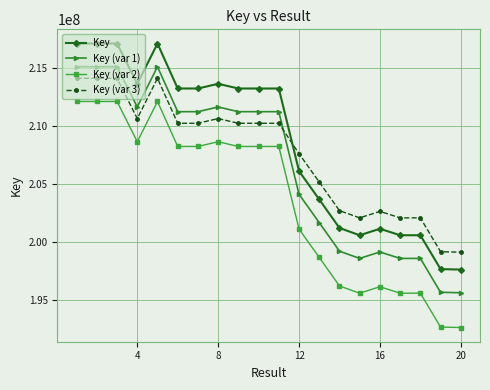

True or false: Key (var 2) and Key (var 3) intersect in this chart.

False